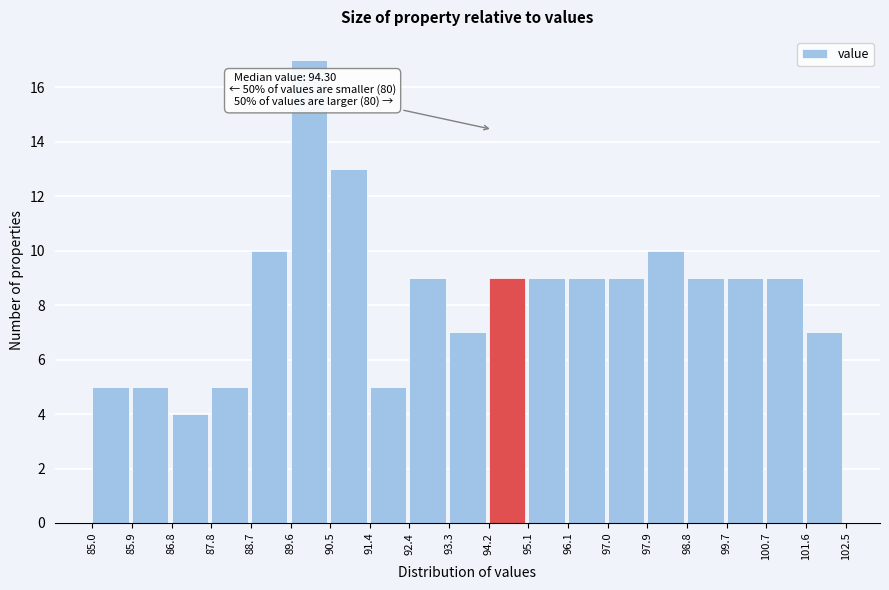

Over which range of the x-axis is the bar tallest?

89.6 to 90.5